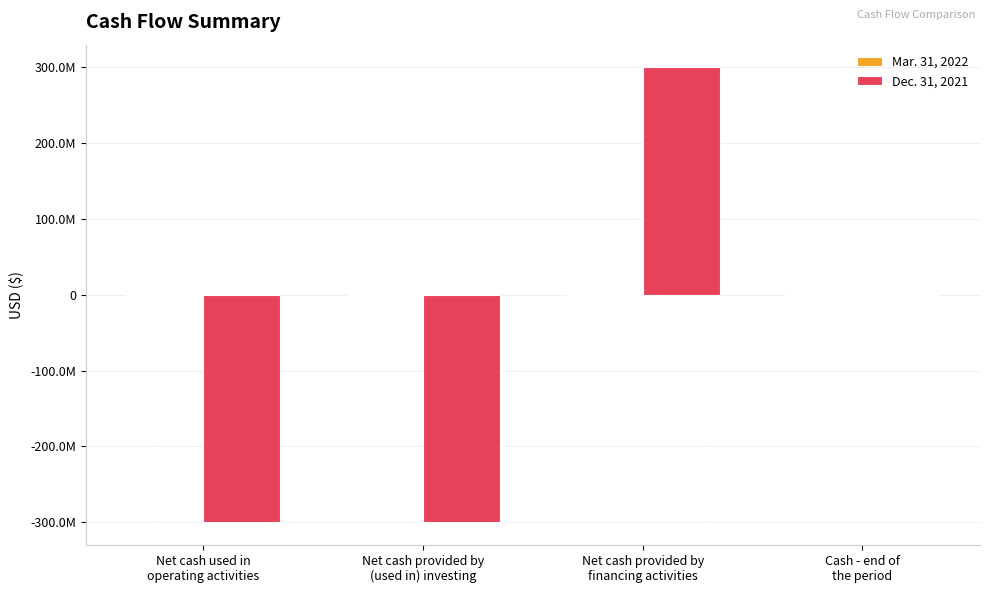

Does the chart contain stacked bars?

No